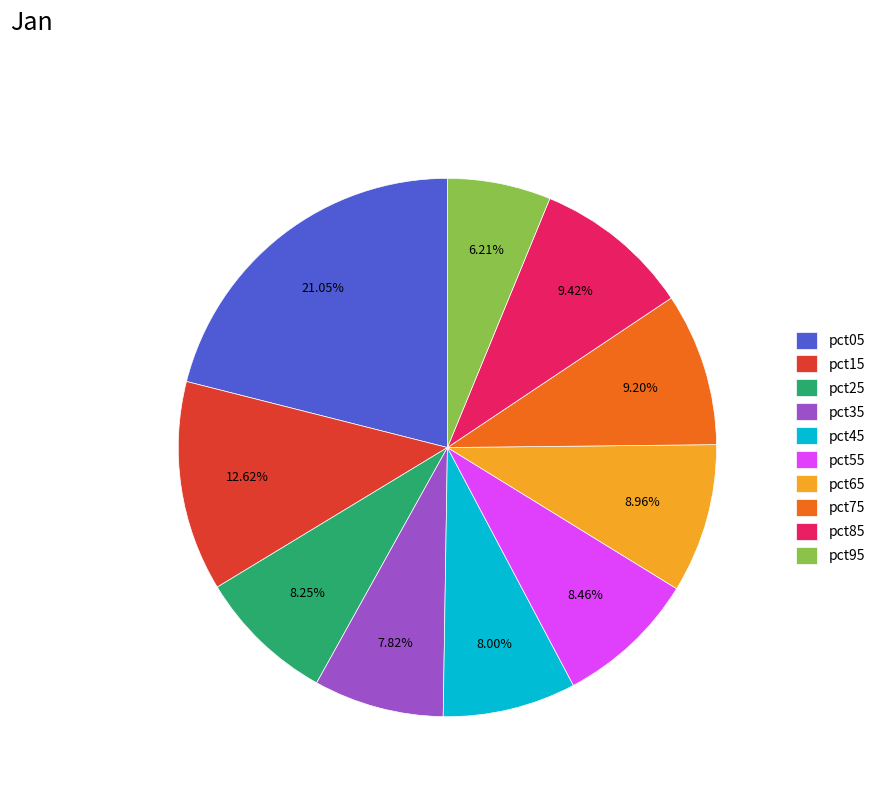

What percentage is the pct85 slice, to the nearest percent?

9%